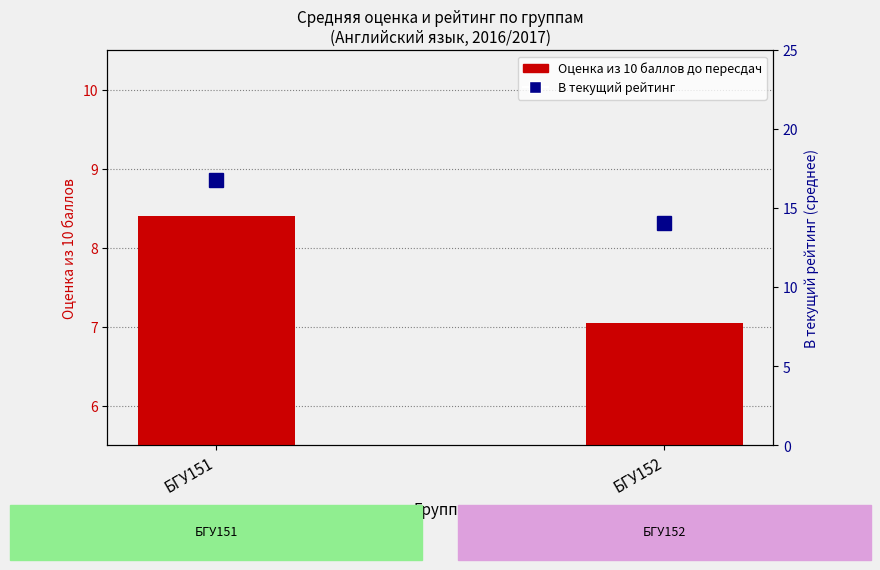

Is the value of Оценка из 10 баллов до пересдач at БГУ152 greater than the value of В текущий рейтинг at БГУ152?

No